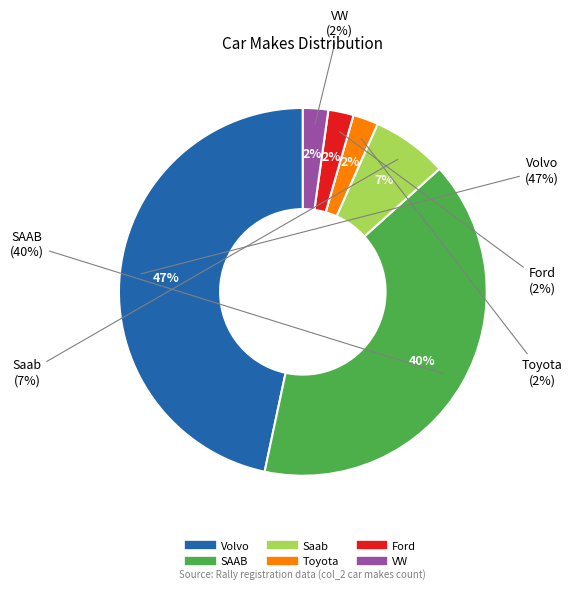

To the nearest percent, what is the combined percentage of VW and Saab?

9%